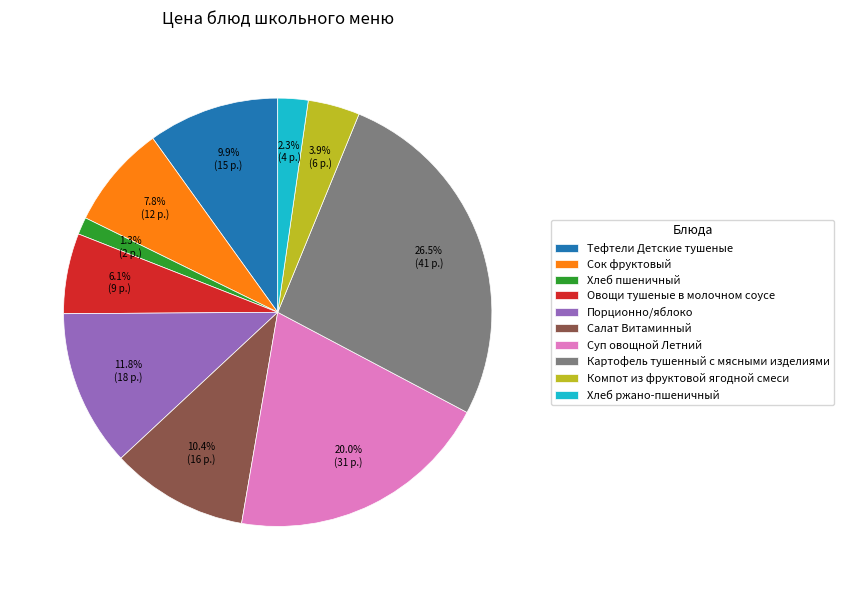

Combined, what portion of the pie is Компот из фруктовой ягодной смеси and Овощи тушеные в молочном соусе?

10.0%